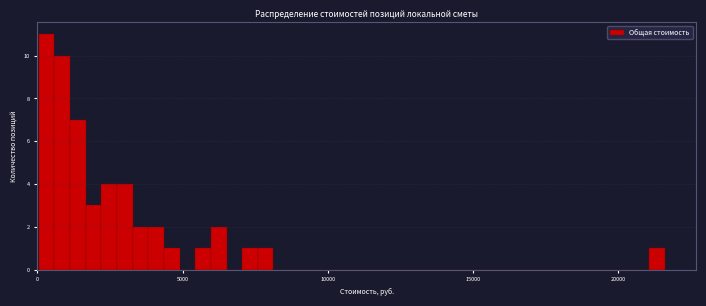

Read against the x-axis, roughly where is the centre of the tallest bar?

500